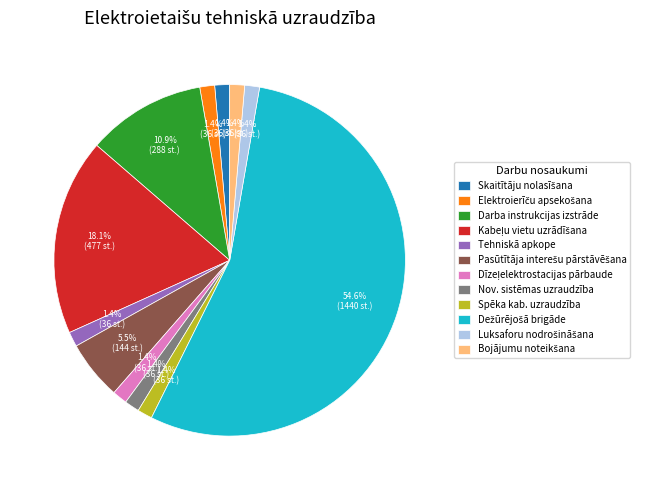

What percentage do Tehniskā apkope and Darba instrukcijas izstrāde together represent?

12.3%